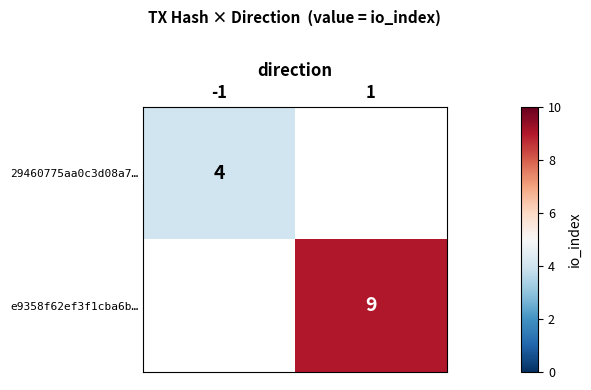

The 29460775aa0c3d08a7… series shows 7 at -1. True or false?

False